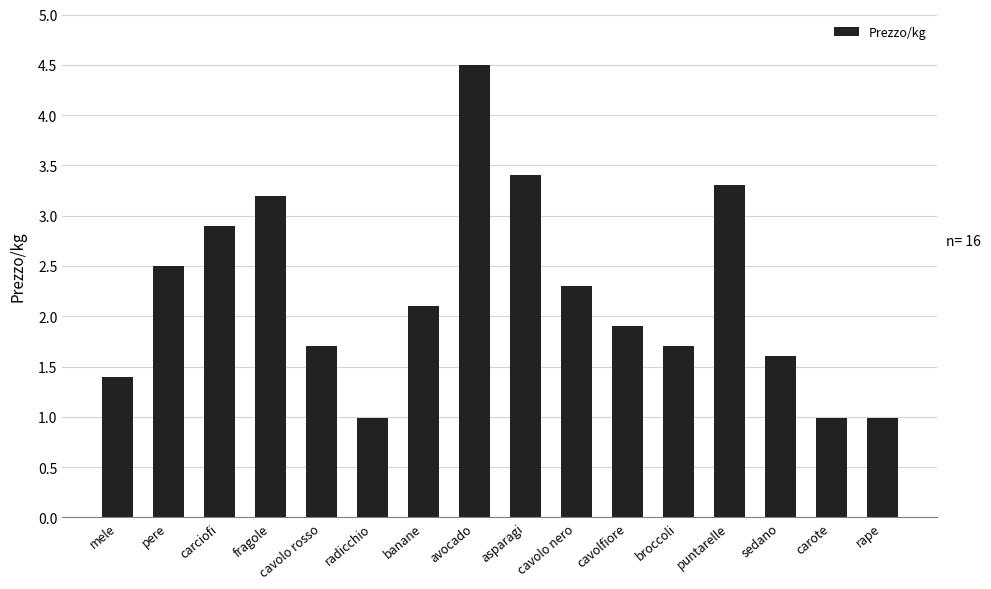

What is the change in value from avocado to carote?

-3.5